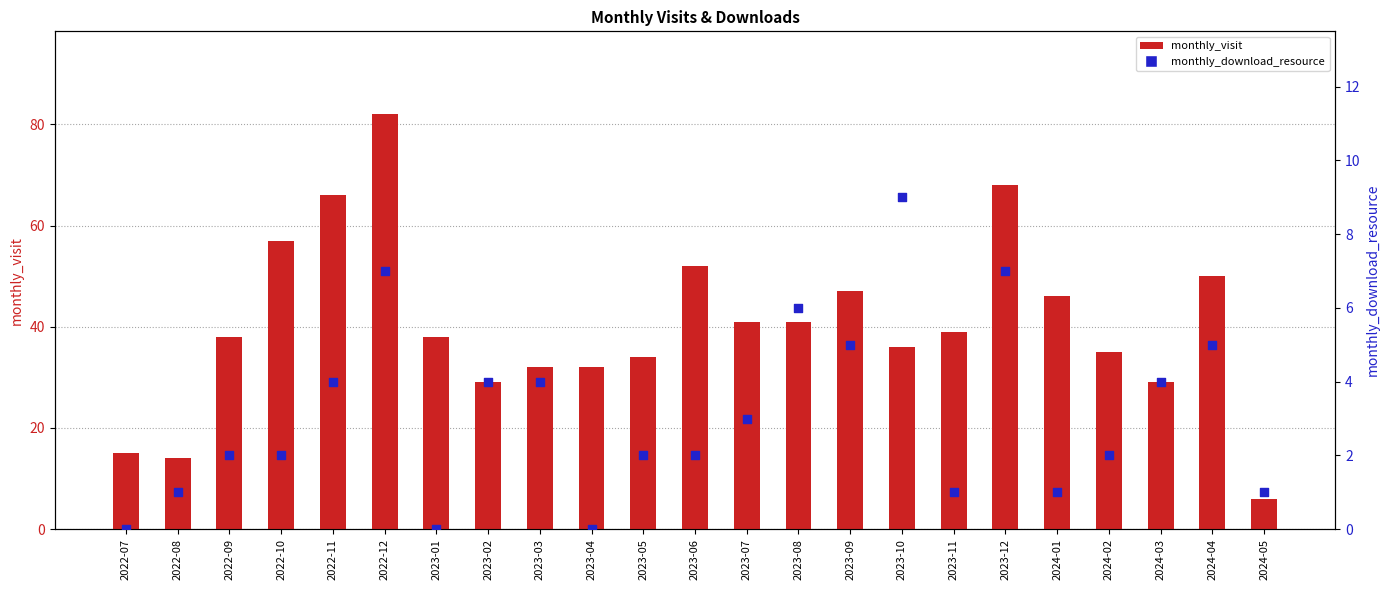

Which series has the largest total across all categories?

monthly_visit